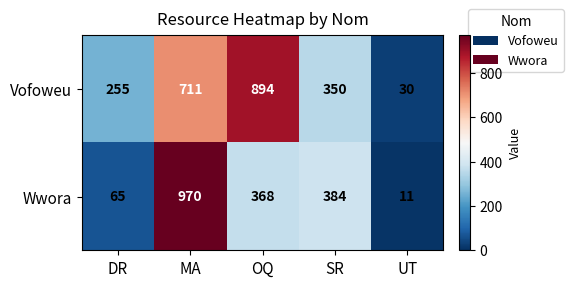

Which label corresponds to the smallest value in the chart?

UT